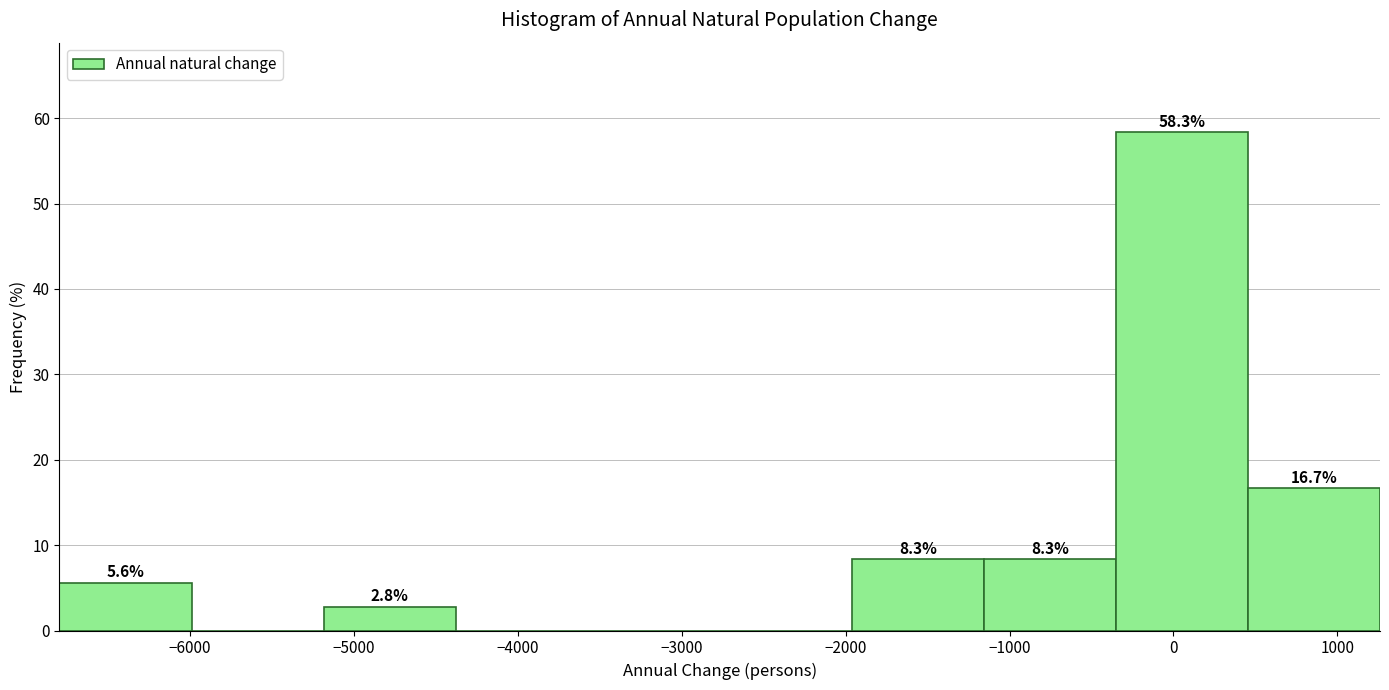

Which range on the x-axis has the tallest bar?

-400 to 500